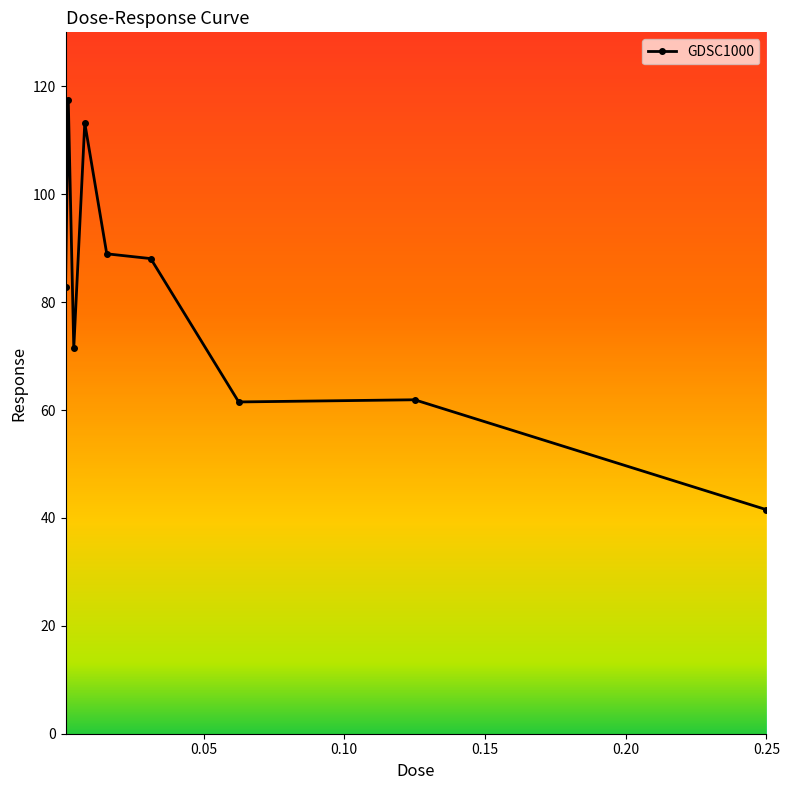

What is the maximum value shown in the chart?

117.5